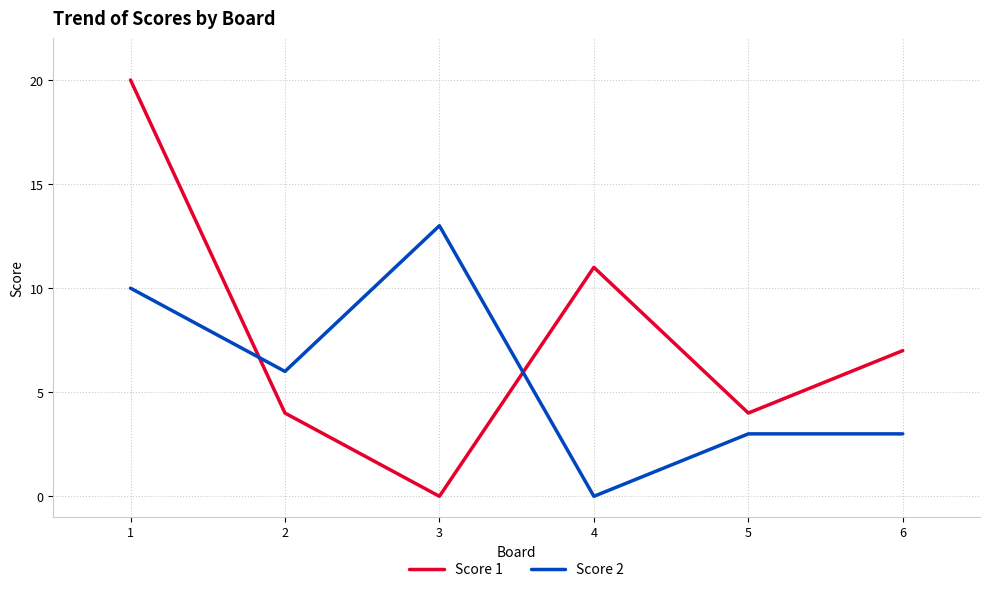

The value of Score 1 at 2 is 4. True or false?

True